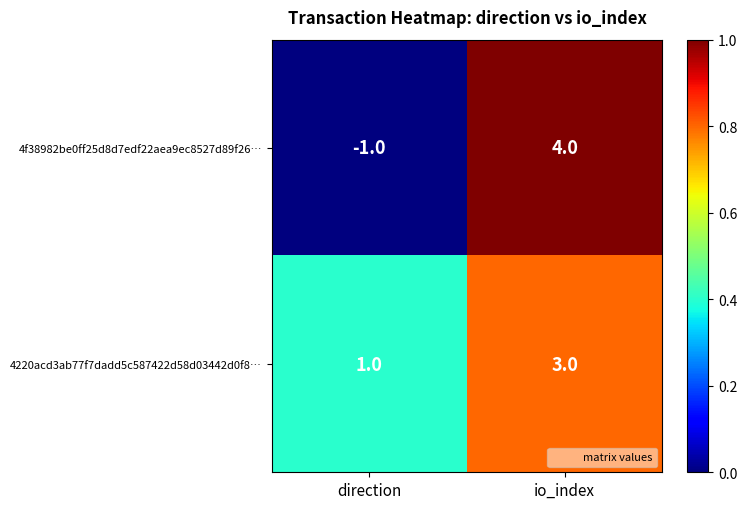

What is the sum of all 4f38982be0ff25d8d7edf22aea9ec8527d89f26… values?

3